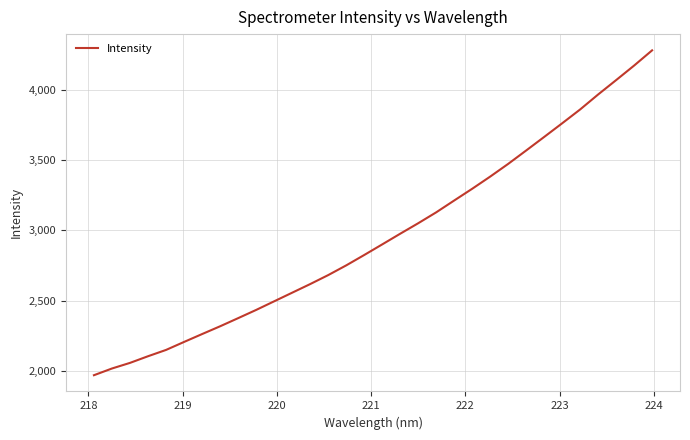

What is the greatest value displayed?

4285.1